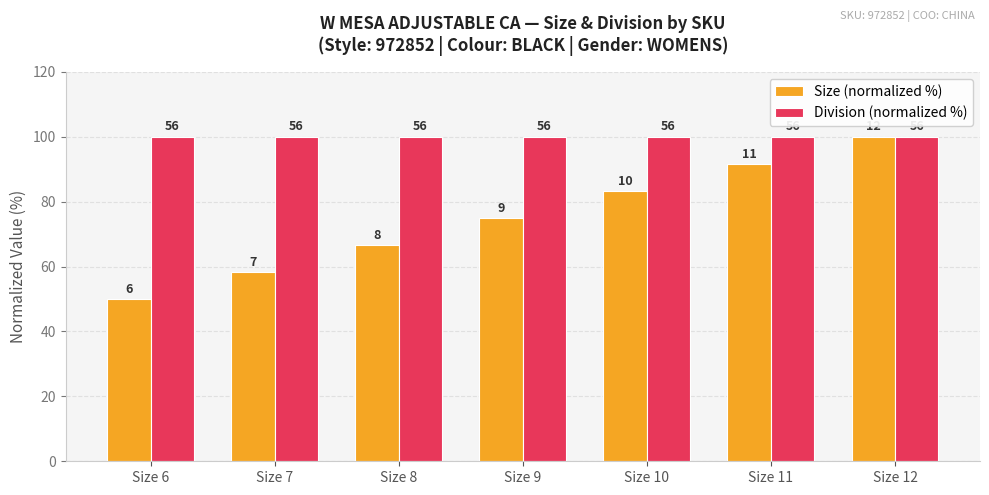

What is the value of the Division (normalized %) bar at the 2nd from the left?

100.0